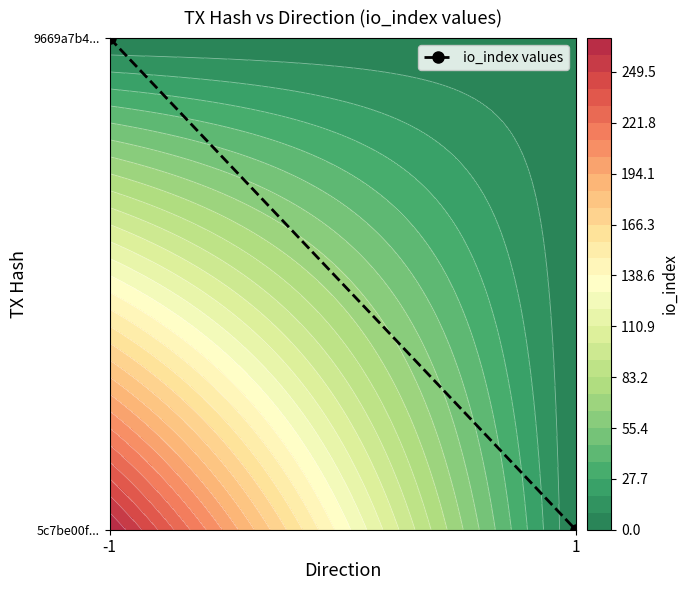

What is the difference between the maximum and minimum values?

1